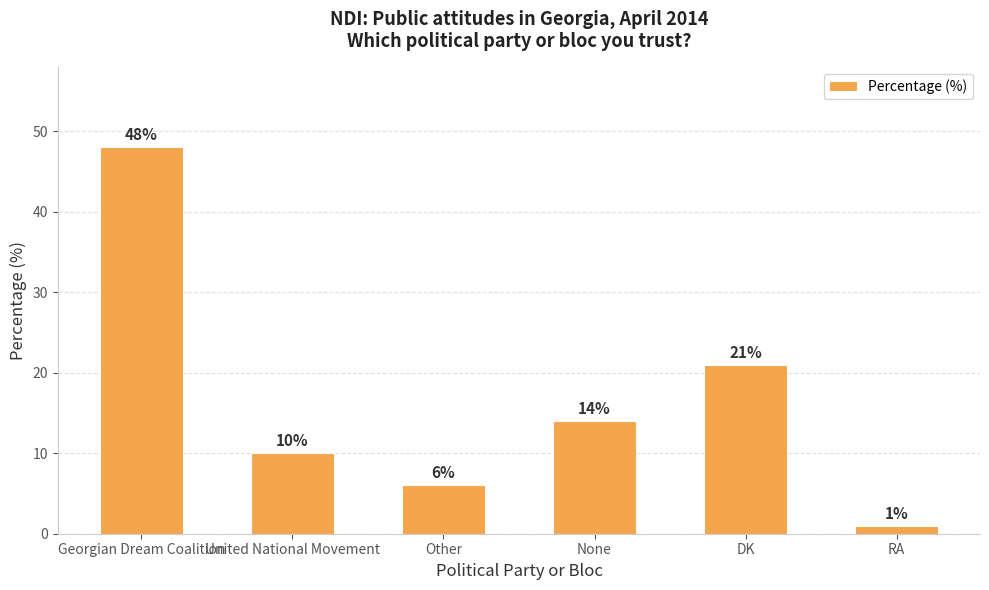

What is the change in value from DK to RA?

-20